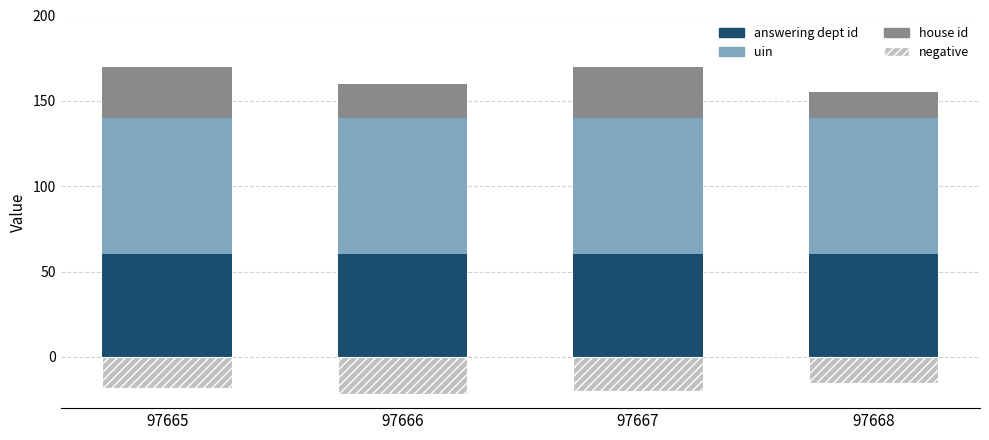

What is the value of the house id bar at the 4th from the left?

15